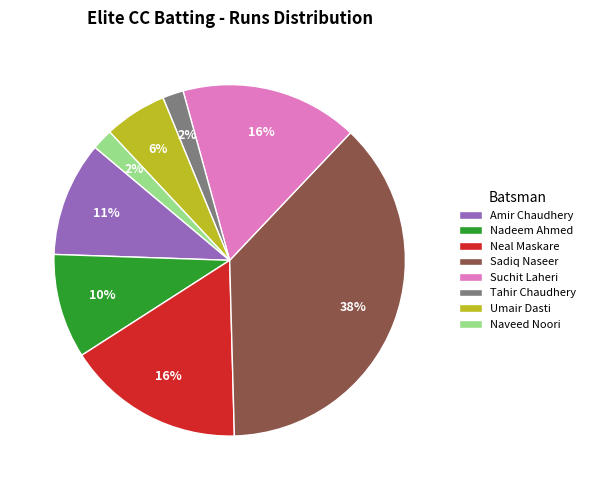

To the nearest percent, what percentage of the pie is Umair Dasti?

6%